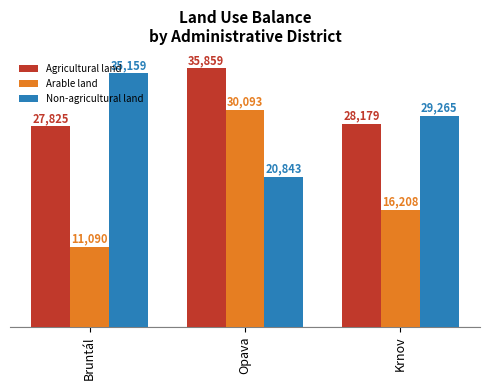

List the labels in order of Arable land value, largest first.

Opava, Krnov, Bruntál